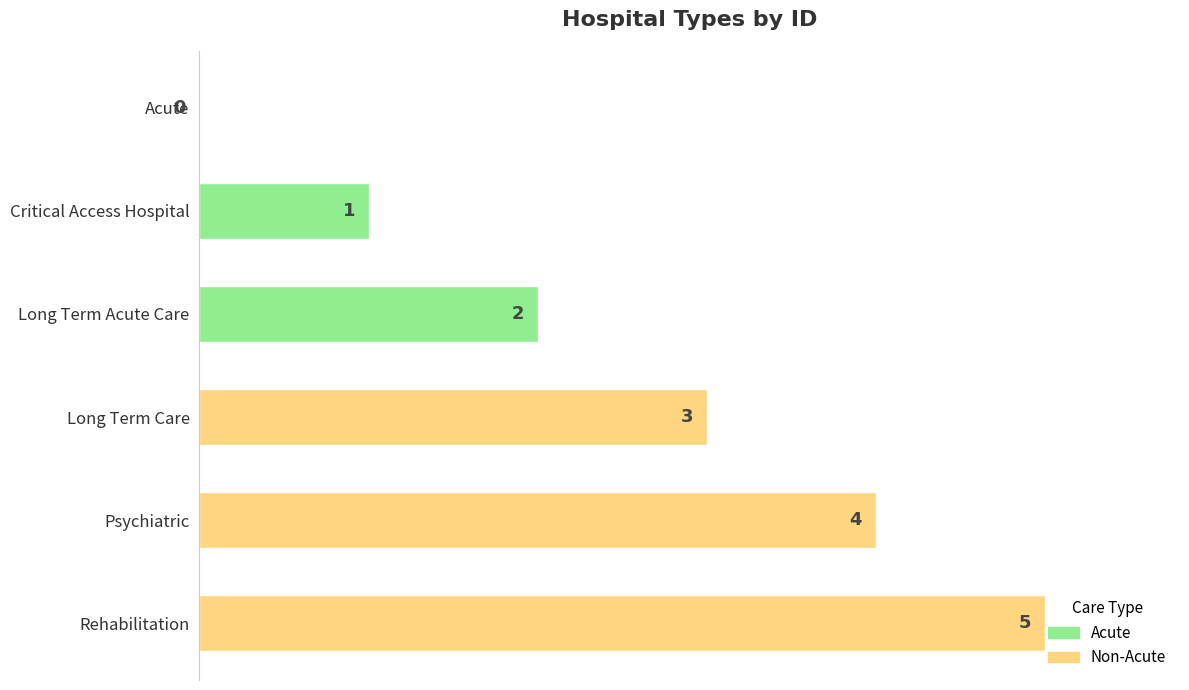

Approximately how many times larger is the value at Critical Access Hospital compared to Long Term Care?

0.3